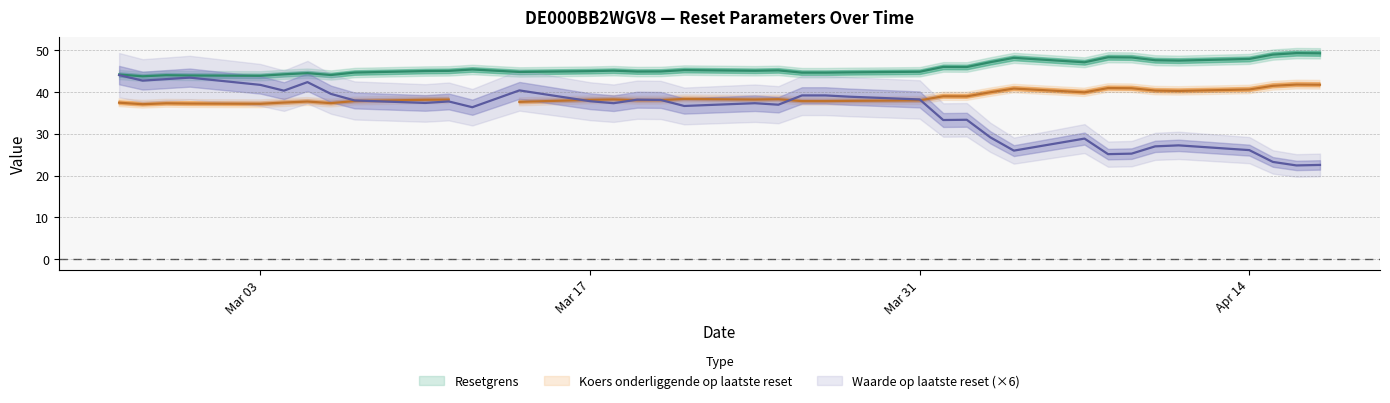

List the labels in order of Resetgrens value, smallest first.

2025-02-26, 2025-03-03, 2025-02-28, 2025-02-27, 2025-03-06, 2025-02-25, 2025-03-04, 2025-03-05, 2025-03-27, 2025-03-26, 2025-03-07, 2025-03-28, 2025-03-14, 2025-03-31, 2025-03-19, 2025-03-20, 2025-03-17, 2025-03-10, 2025-03-11, 2025-03-24, 2025-03-18, 2025-03-25, 2025-03-21, 2025-03-12, 2025-04-02, 2025-04-01, 2025-04-07, 2025-04-03, 2025-04-11, 2025-04-10, 2025-04-14, 2025-04-04, 2025-04-09, 2025-04-08, 2025-04-15, 2025-04-17, 2025-04-16